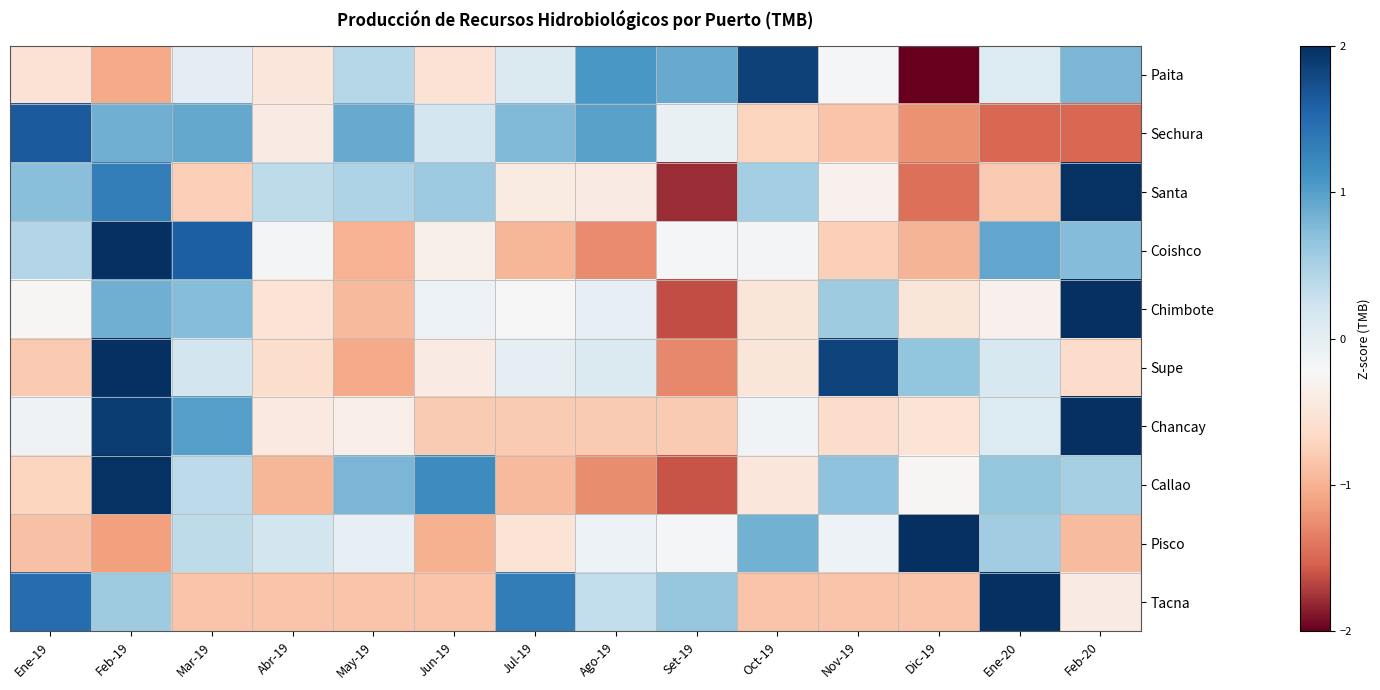

At which category does the chart reach its minimum across all series?

Dic-19